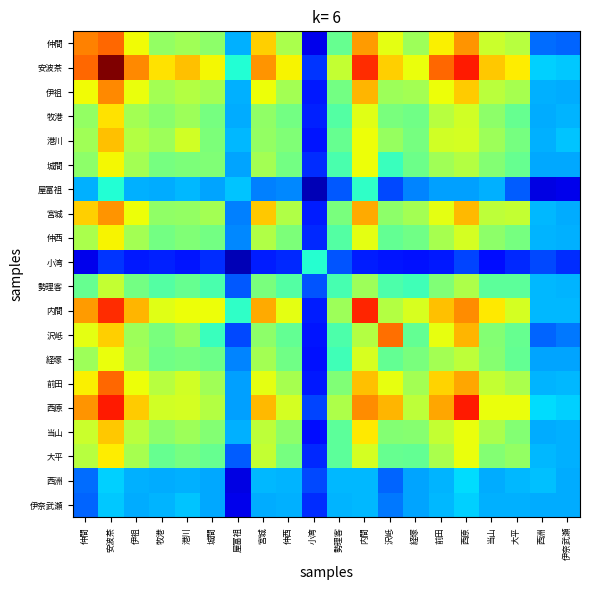

What is the difference between the highest and lowest values at 勢理客?

1.4